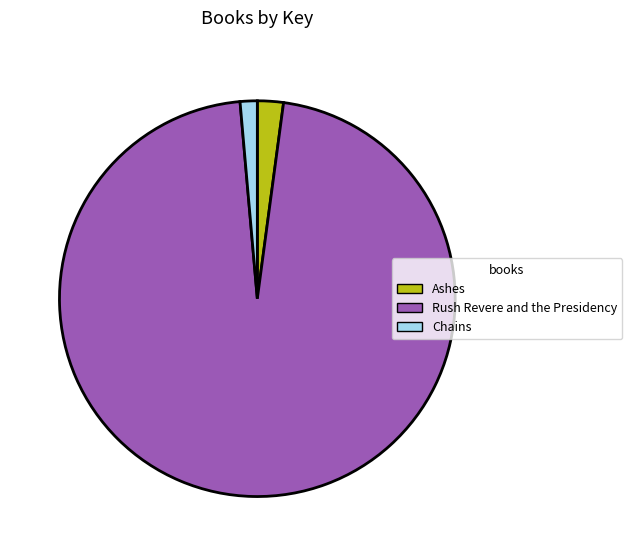

True or false: Chains accounts for 13% of the total.

False